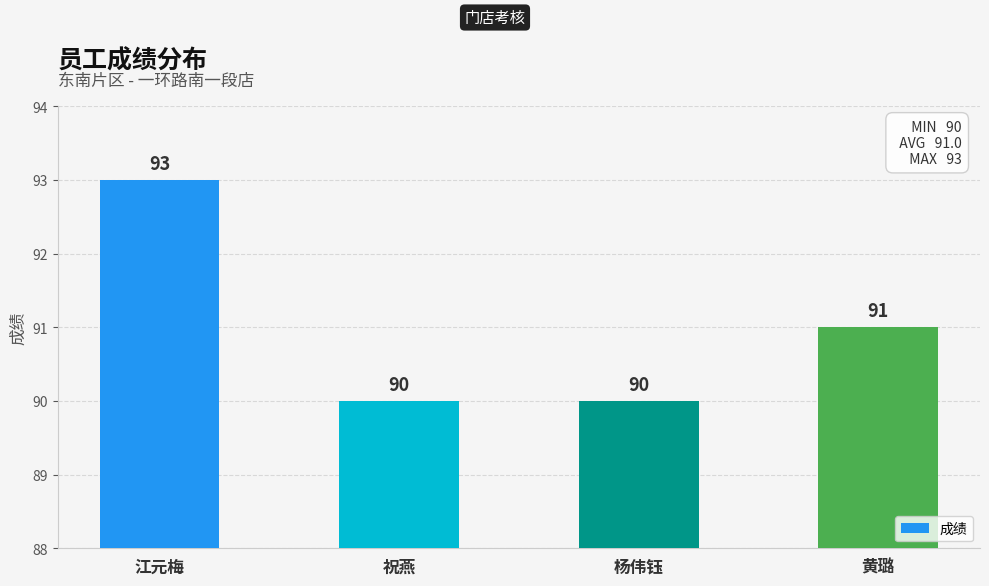

What is the difference between the second highest and minimum values?

1